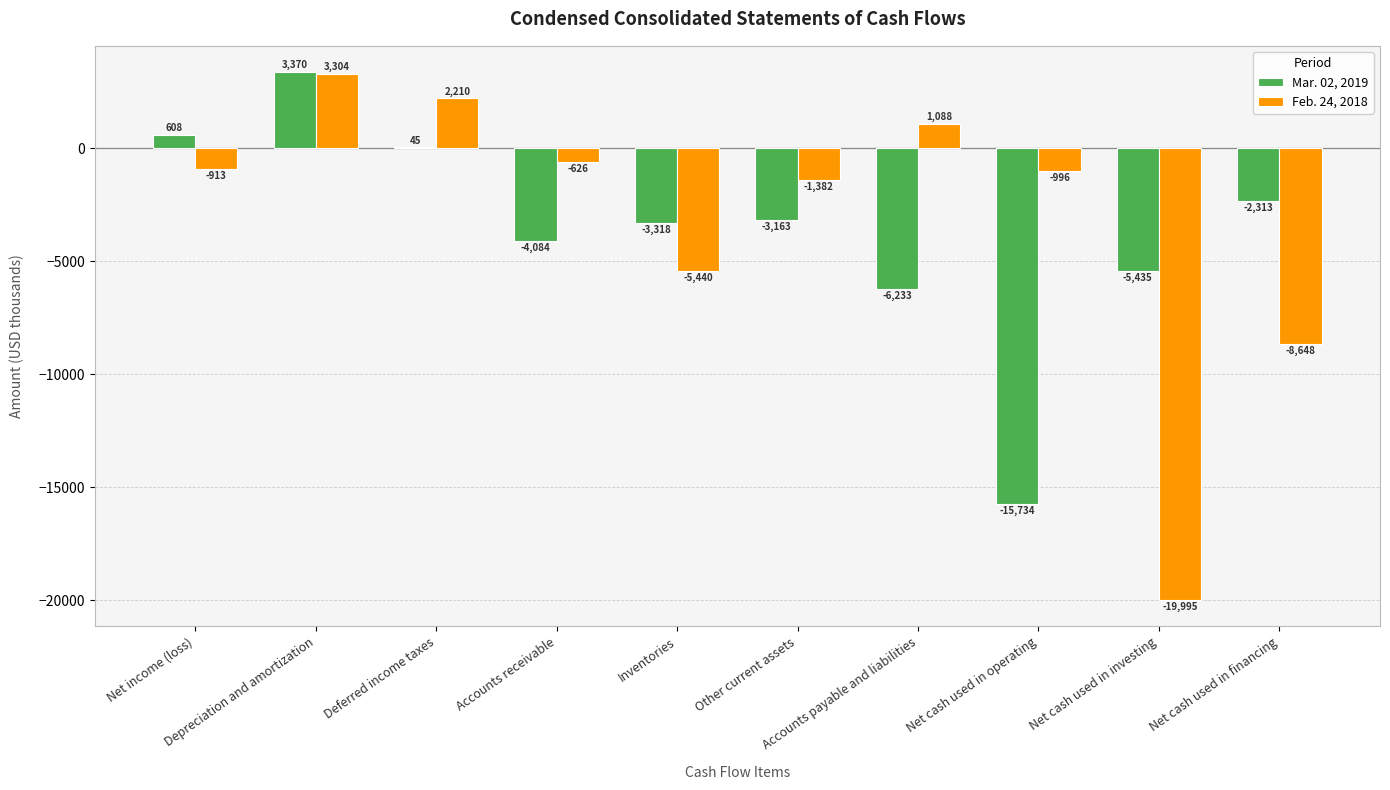

Reading right to left, extract all data points from this chart.

Mar. 02, 2019: -2313	-5435	-15734	-6233	-3163	-3318	-4084	45	3370	608
Feb. 24, 2018: -8648	-19995	-996	1088	-1382	-5440	-626	2210	3304	-913